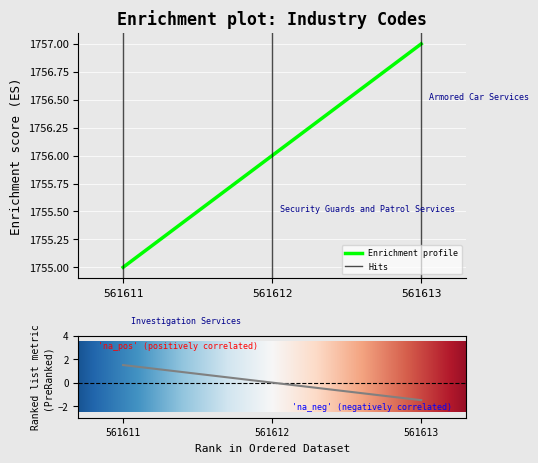

What is the smallest value displayed?

1755